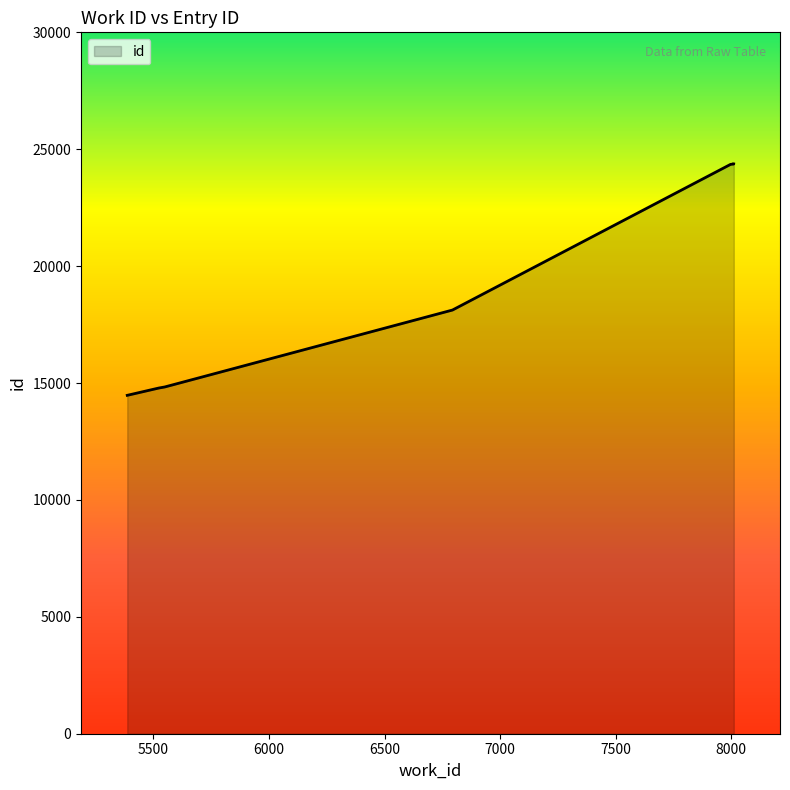

At which label does the data first exceed 24352?

8000